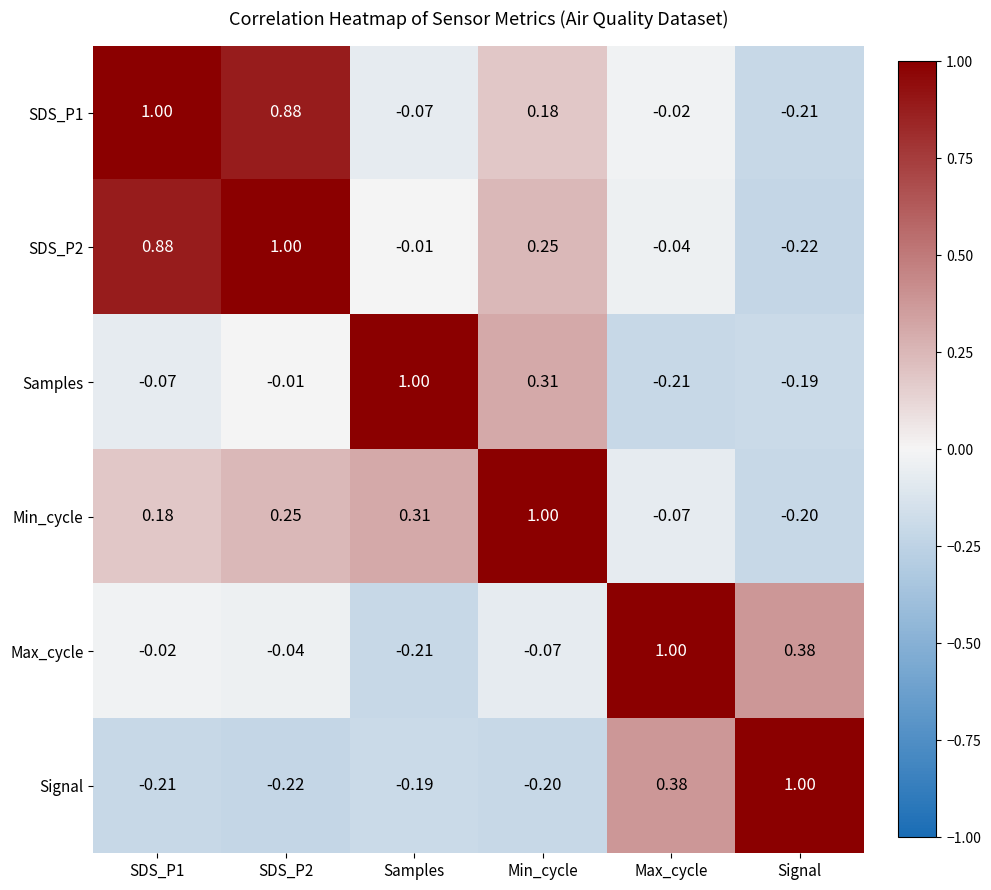

At which label does Signal reach its peak?

Signal